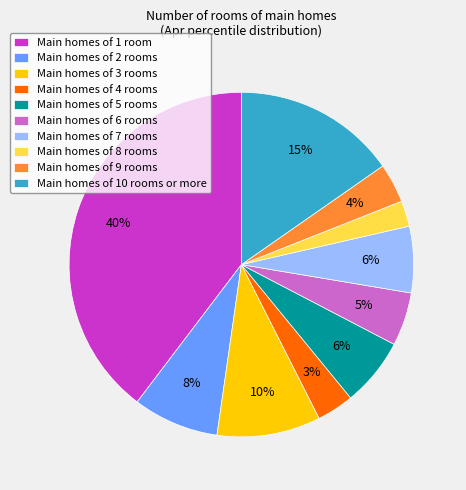

Count the number of slices in the pie.

10